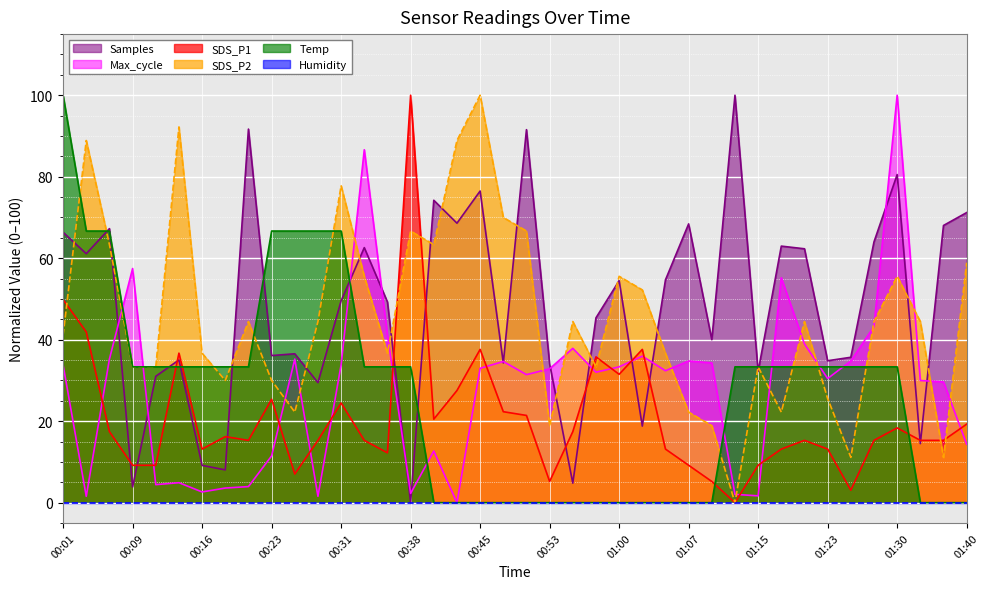

What is the maximum value shown in the chart?

100.0